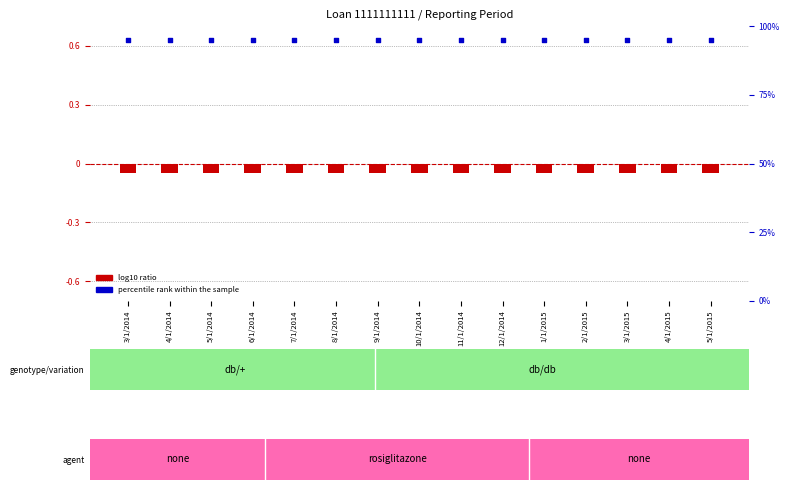

Is the value of percentile rank within the sample at 6/1/2014 greater than the value of log10 ratio at 8/1/2014?

Yes